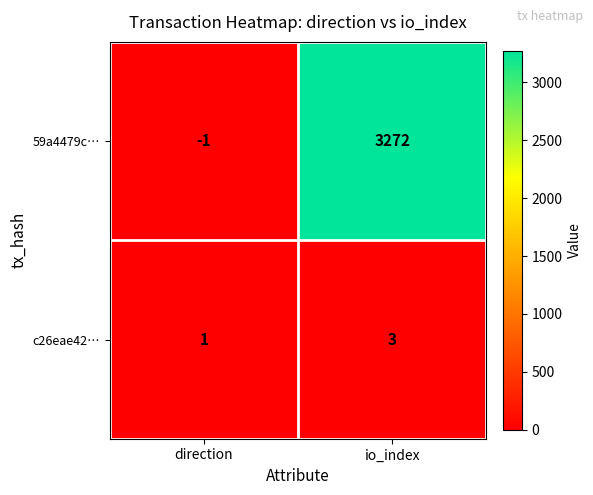

Which series has the largest total across all categories?

59a4479c…